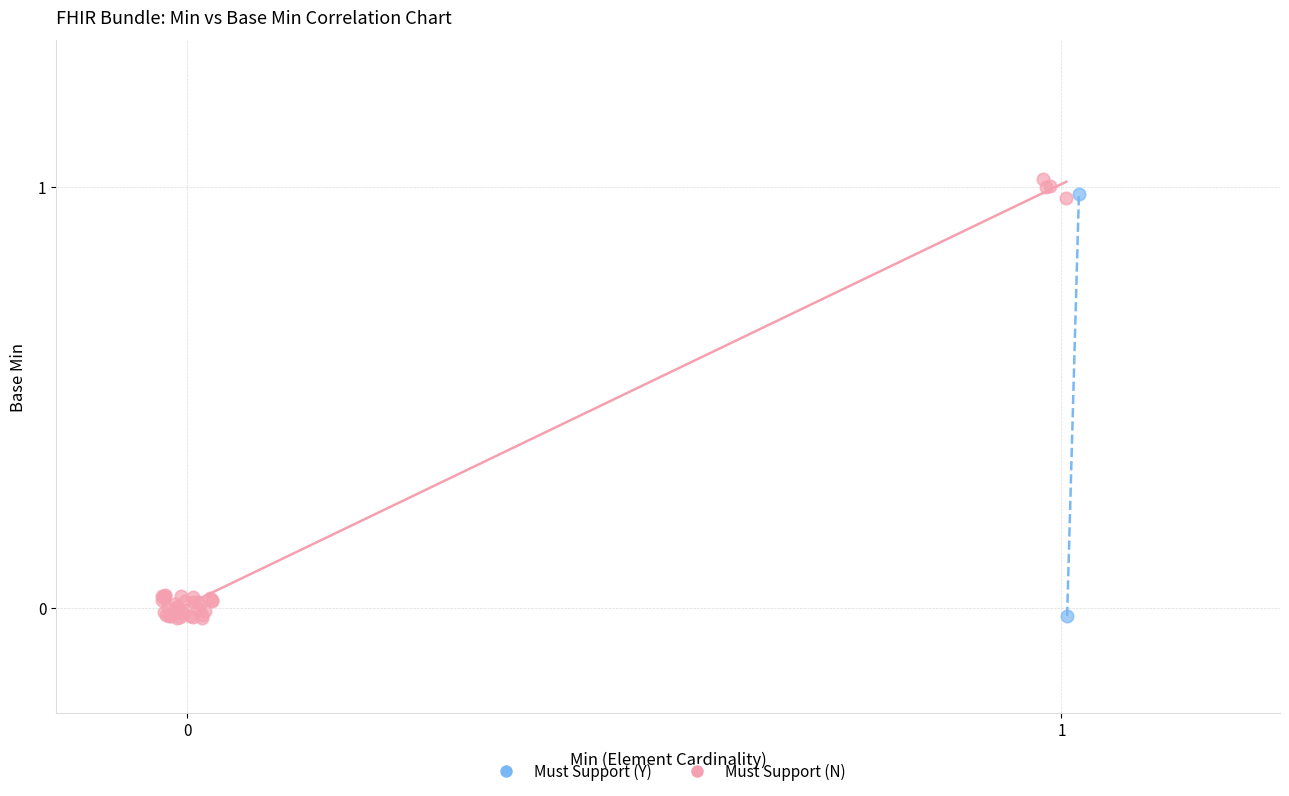

What are all the series names shown in the legend?

Must Support (Y), Must Support (N)